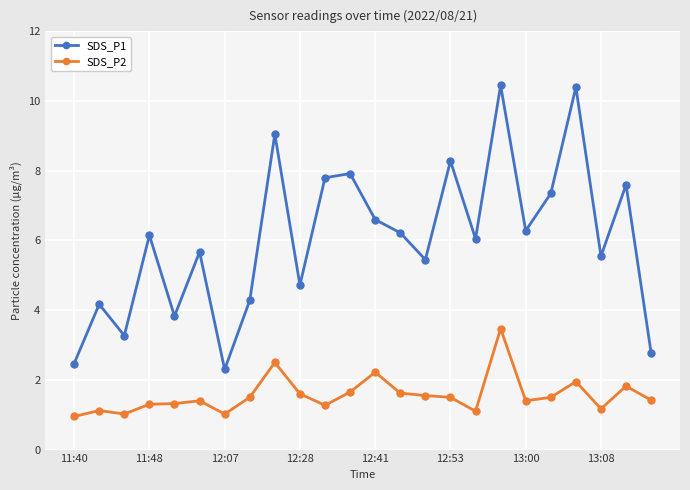

What is the lowest value of the SDS_P1 series?

2.3